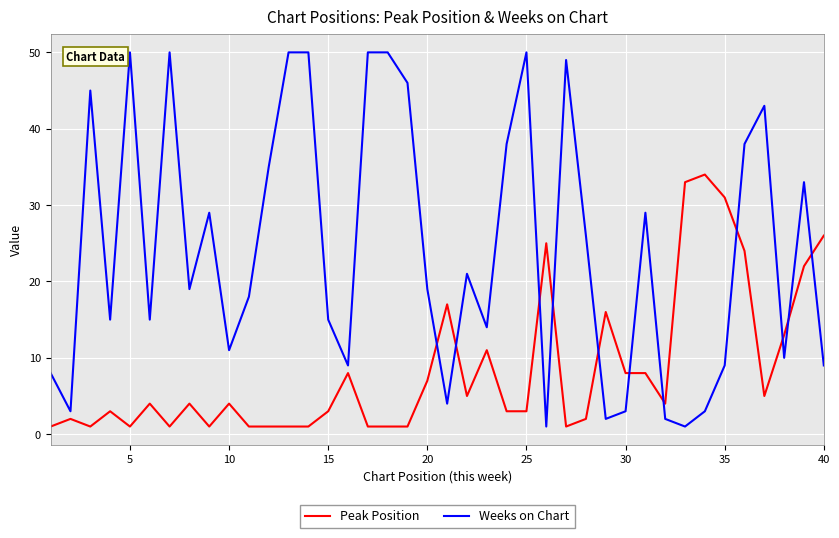

What is the lowest value of the Weeks on Chart series?

1